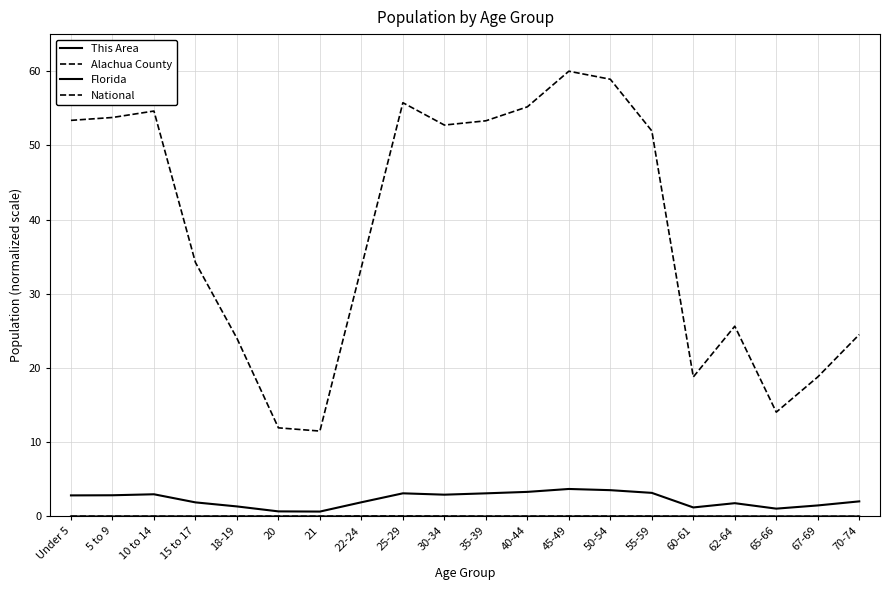

Is the value of National at 45-49 greater than the value of Florida at 45-49?

Yes